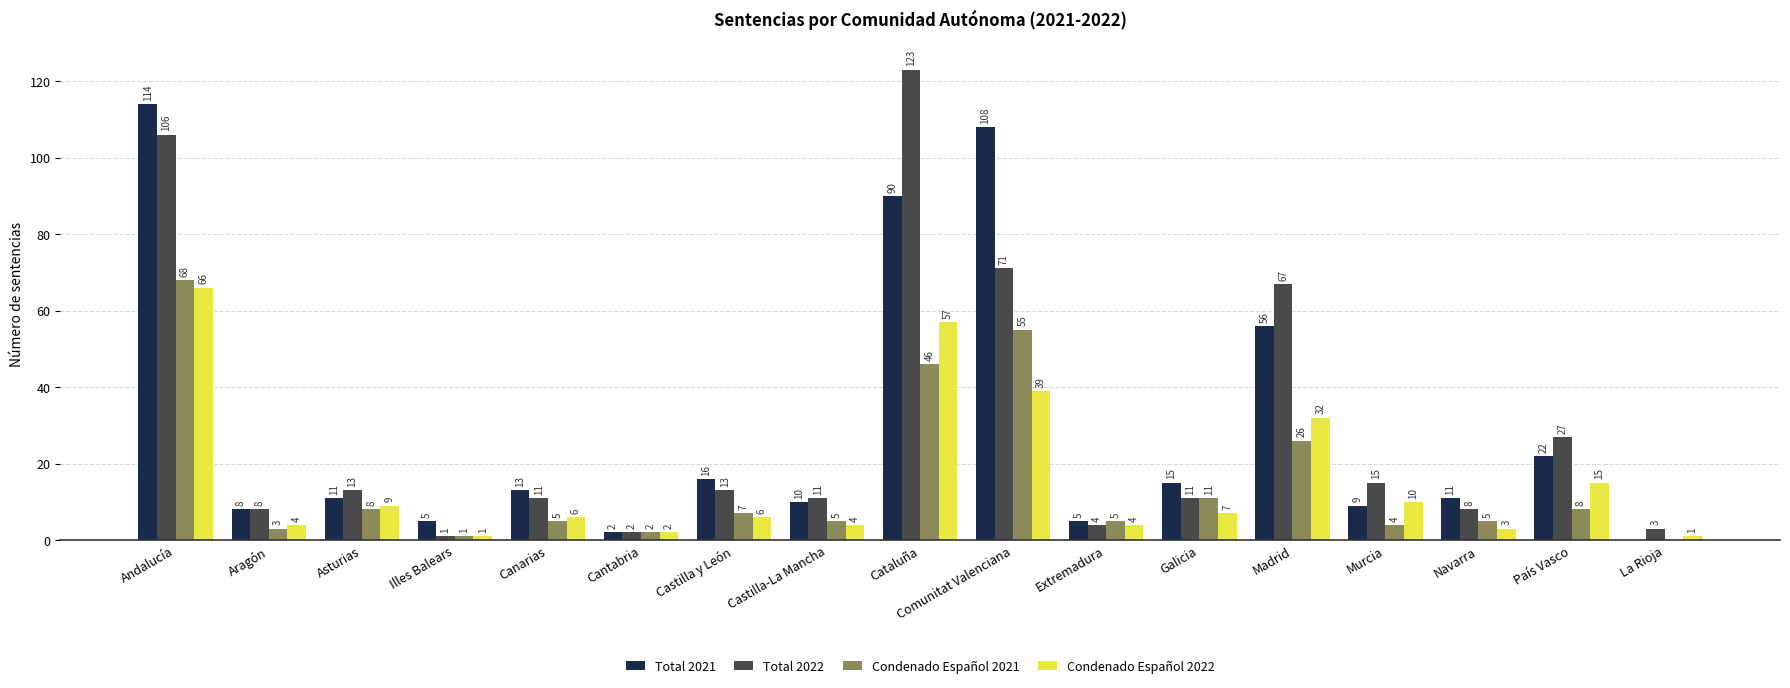

Count the number of categories in the chart.

17